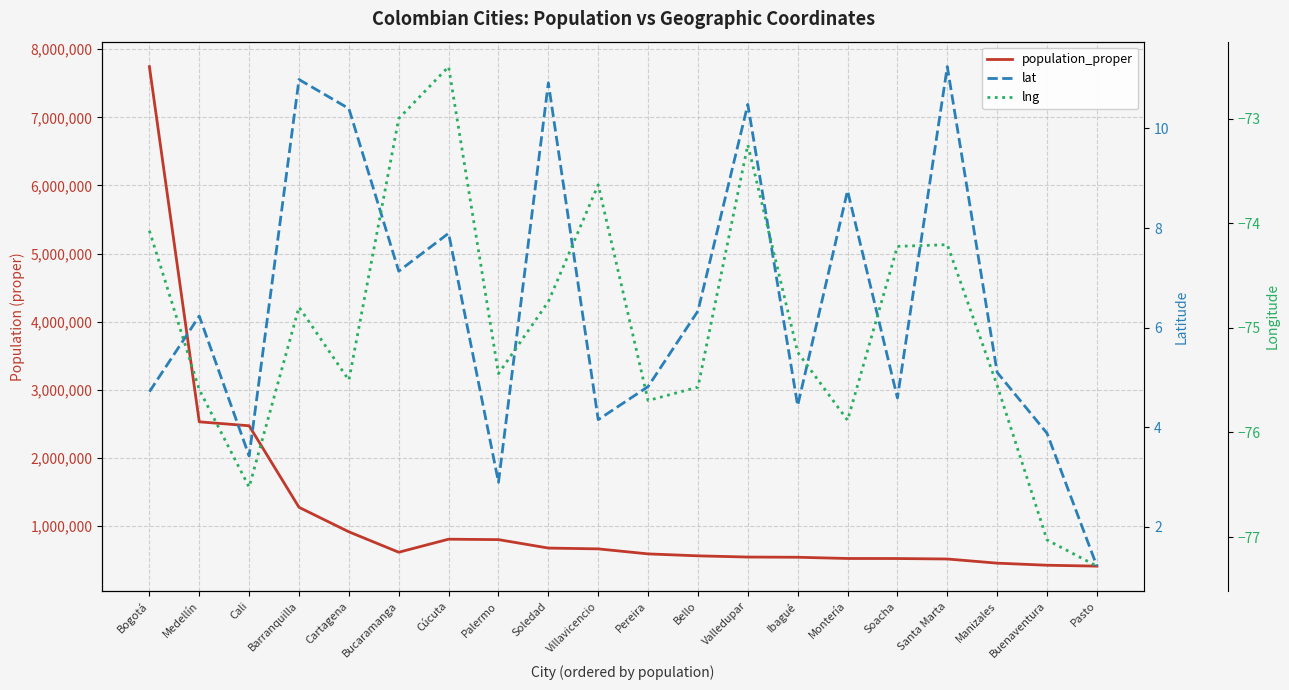

List the series in order of their peak value, highest first.

population_proper, lat, lng